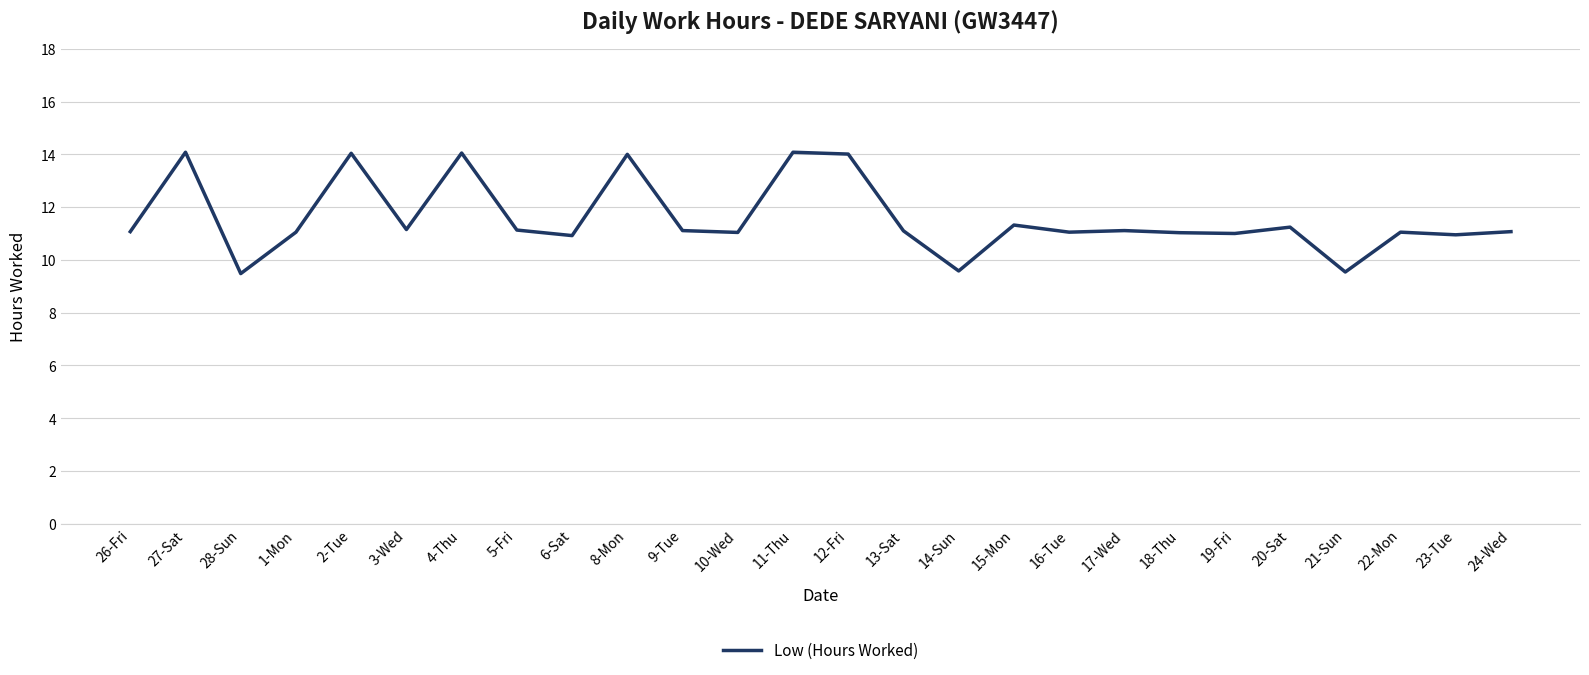

What is the difference between the values at 15-Mon and 23-Tue?

0.4